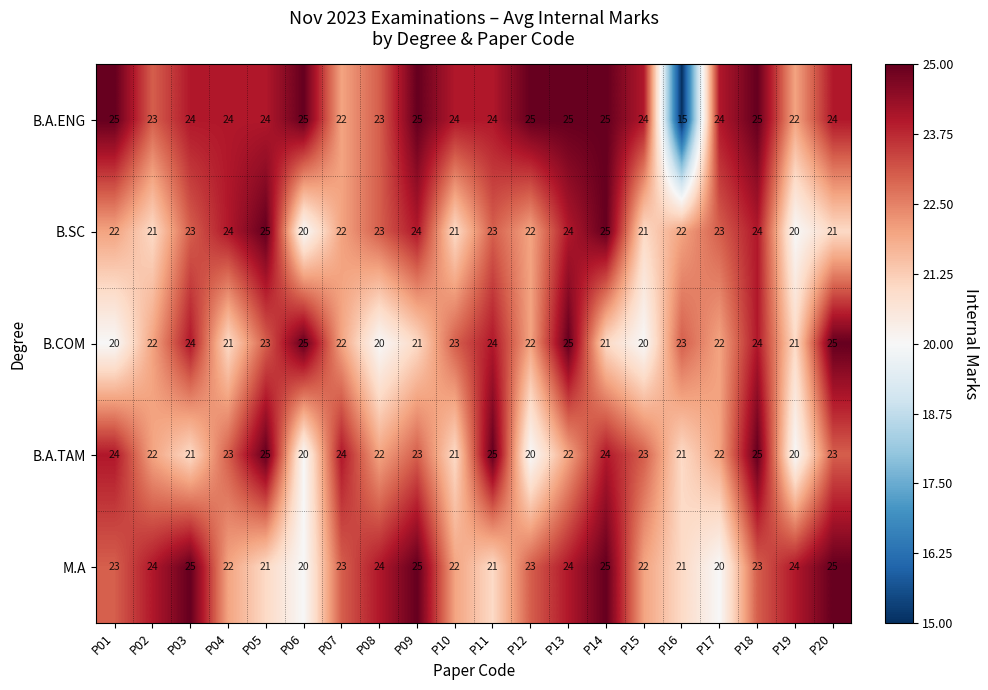

What is the difference between the maximum and minimum values in the B.COM series?

5